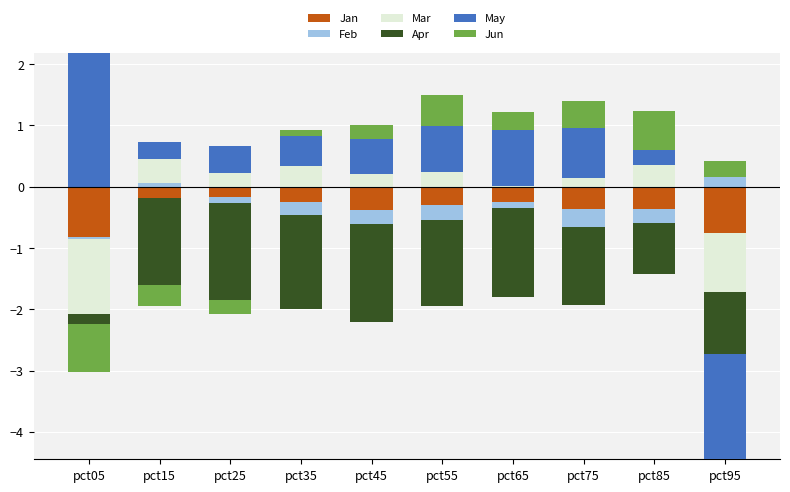

What are all the series names shown in the legend?

Jan, Feb, Mar, Apr, May, Jun